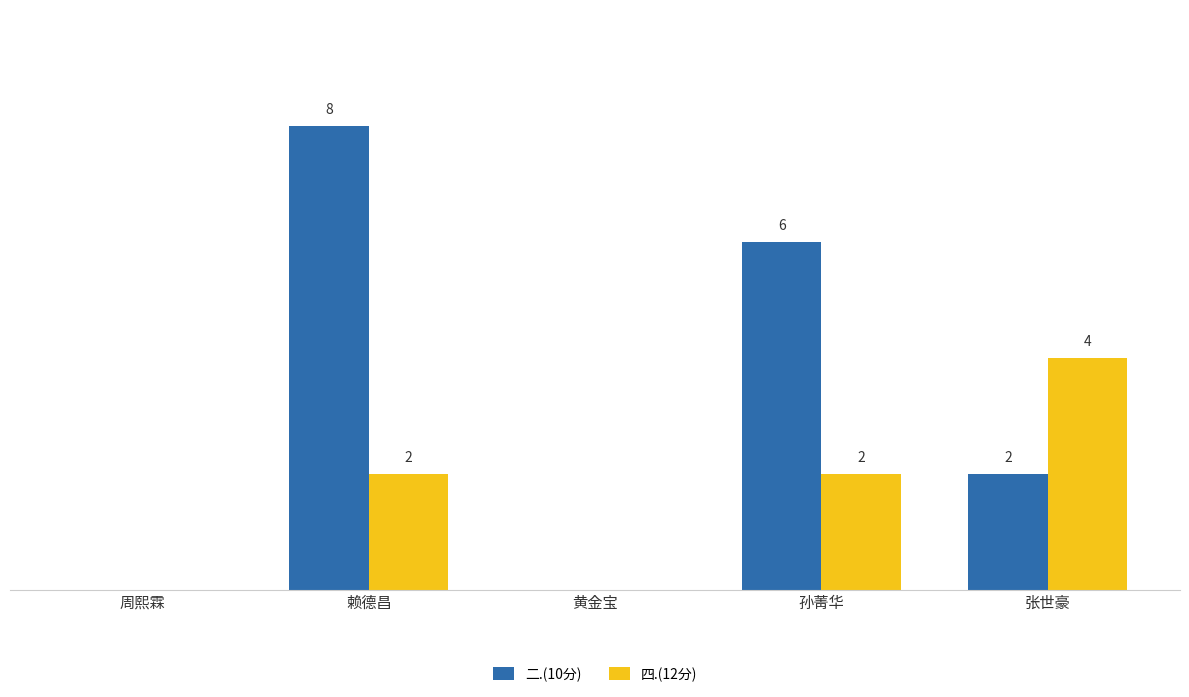

Which series changed the most between 周熙霖 and 赖德昌?

二.(10分)